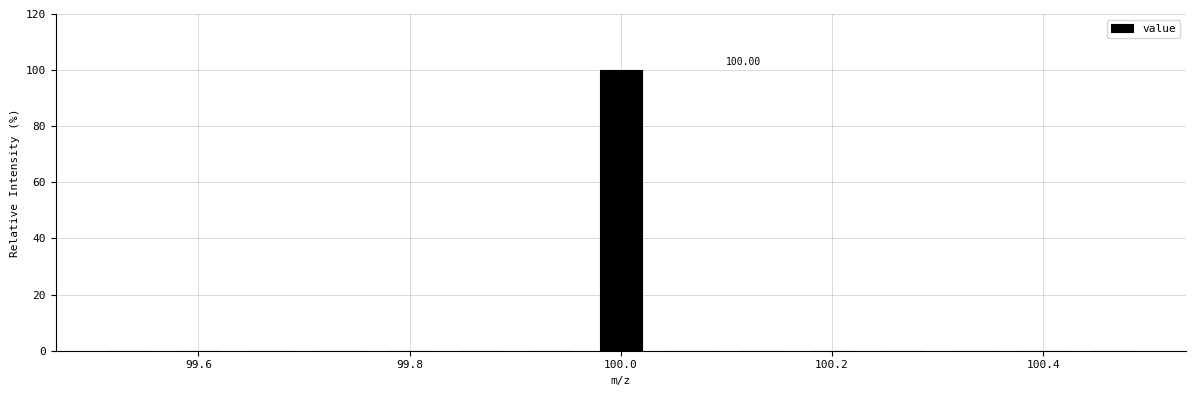

Around what value on the x-axis is the tallest bar? Give the approximate position of its centre, as read against the axis.

100.00